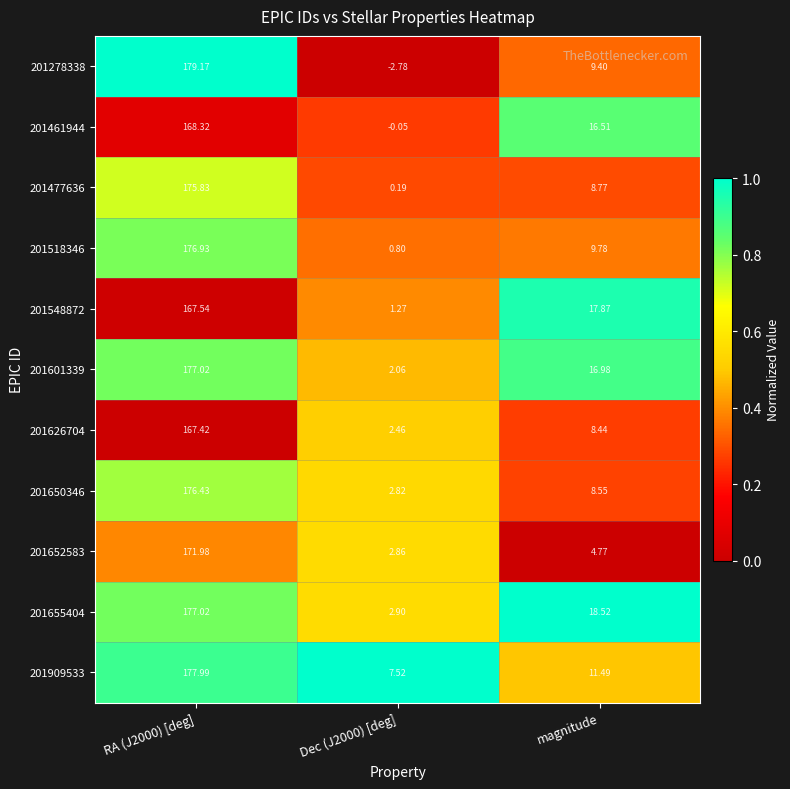

At which label is 201652583 closest to 87?

magnitude